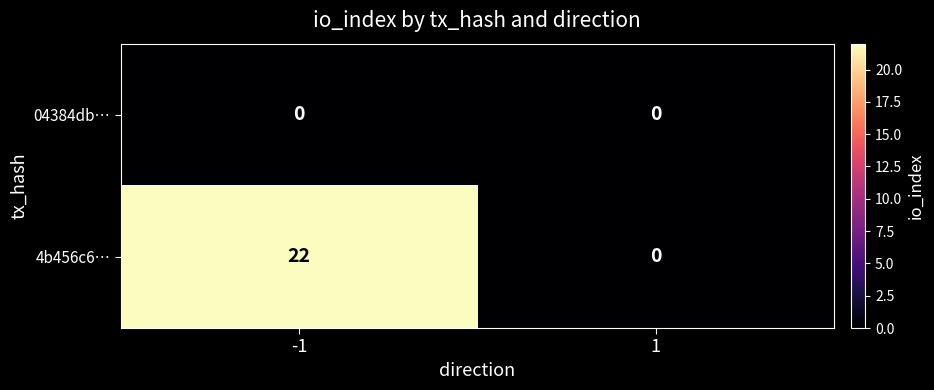

Reading left to right, transcribe all the data shown in this chart.

04384db…: 0	0
4b456c6…: 22	0